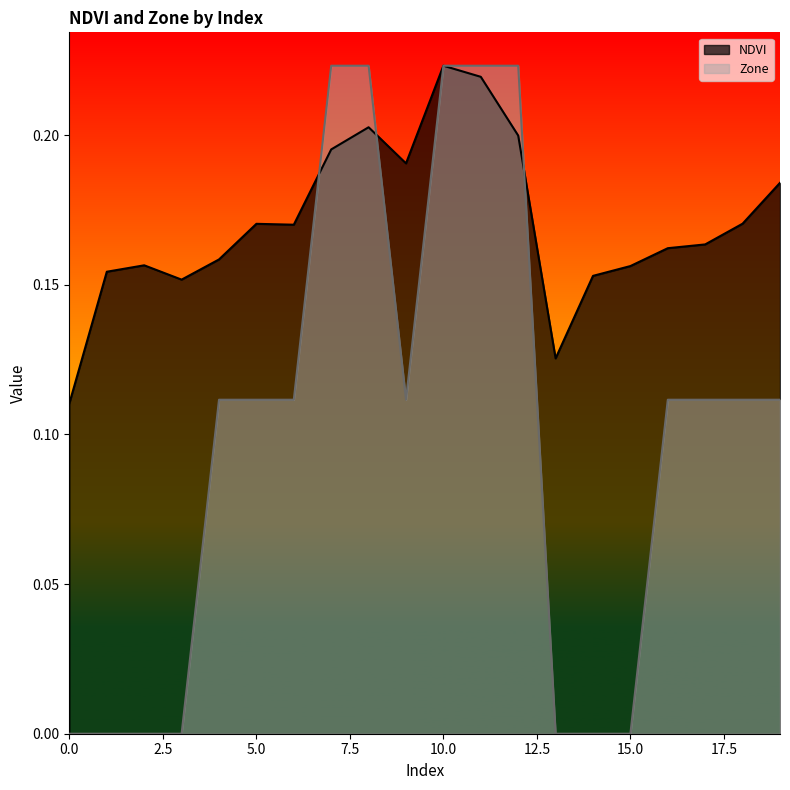

Count the NDVI values in the range 0 to 1.

20